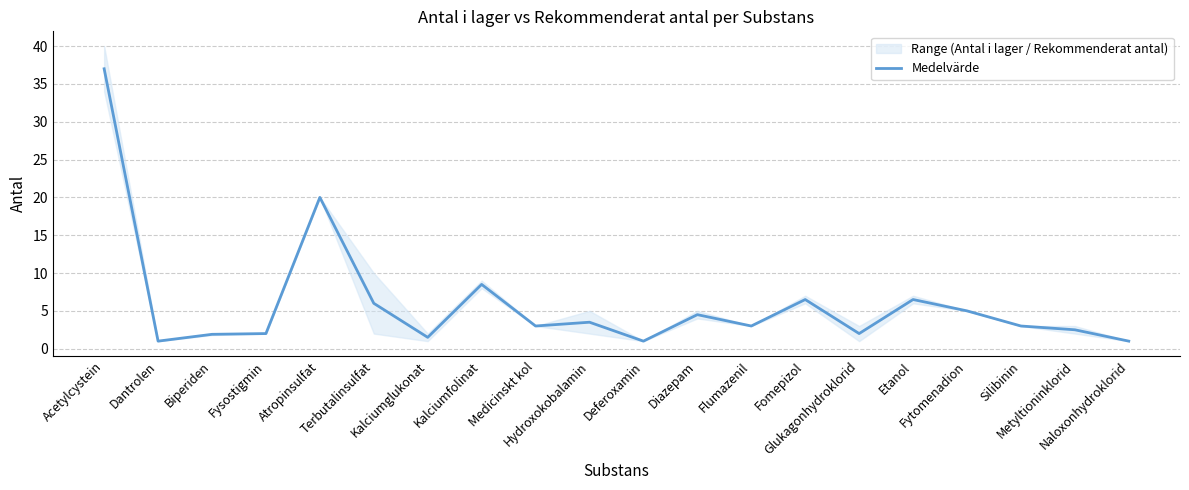

What is the greatest value displayed?

37.0